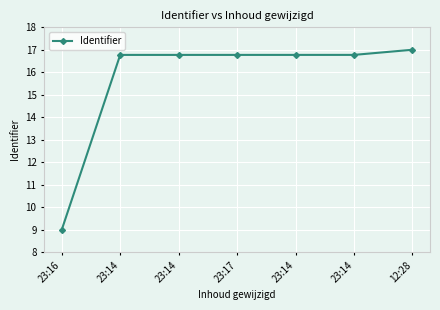

What is the difference between the values at 12:28 and 23:14?

0.2